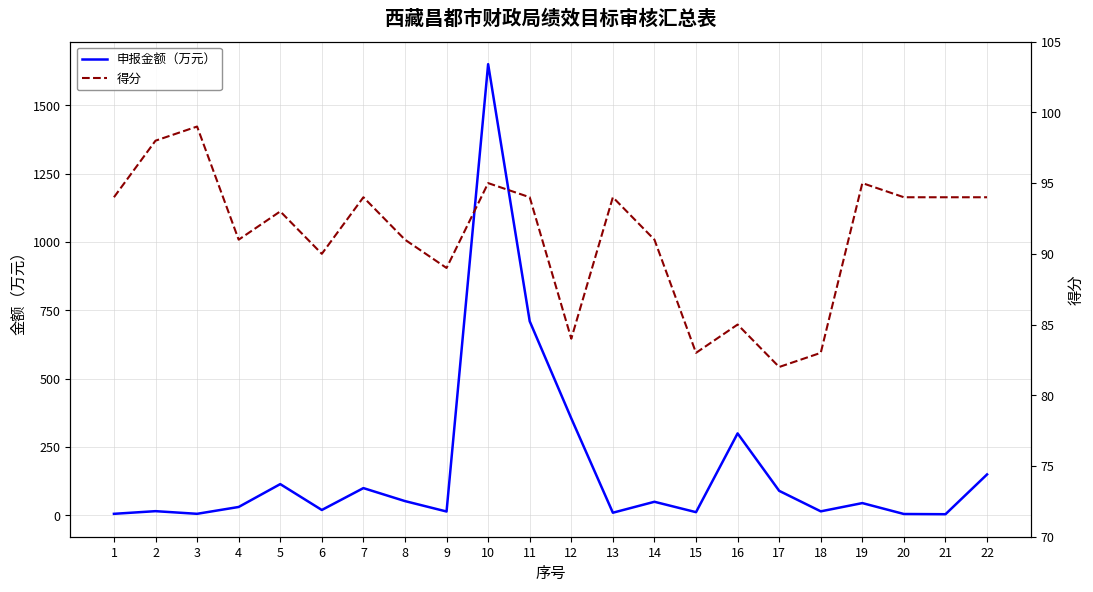

Which series changed the most between 18 and 22?

申报金额（万元）